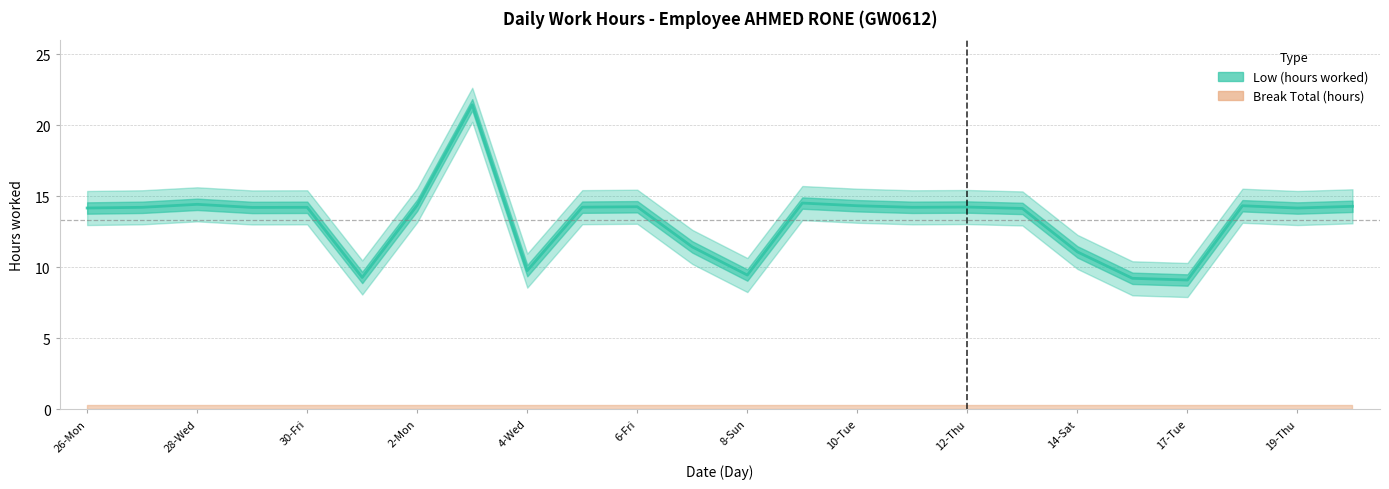

What is the change in value from 6-Fri to 20?

-0.2